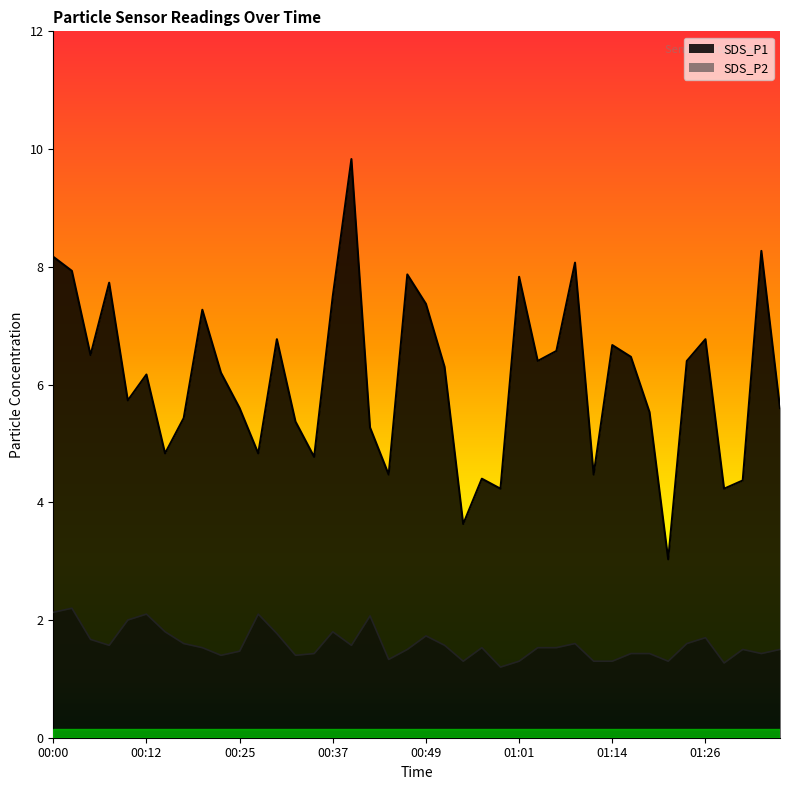

How many interior local valleys does the SDS_P2 series have?

10